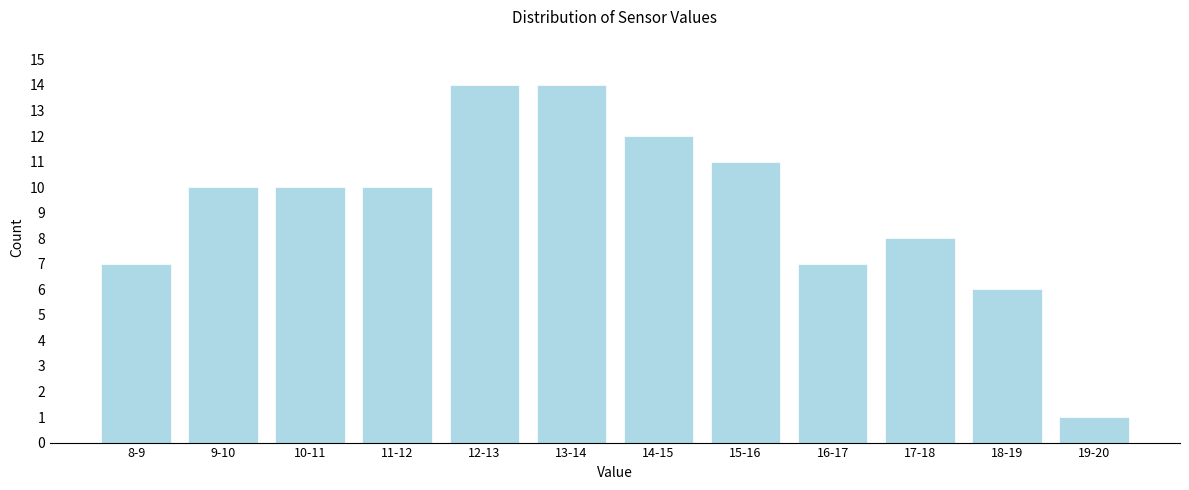

Reading right to left, extract all data points from this chart.

1	6	8	7	11	12	14	14	10	10	10	7